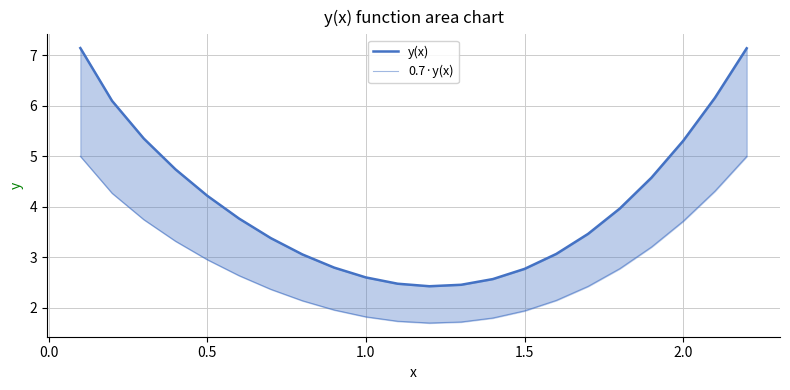

Reading right to left, extract all data points from this chart.

y(x): 7.1	6.2	5.3	4.6	4.0	3.5	3.1	2.8	2.6	2.5	2.4	2.5	2.6	2.8	3.1	3.4	3.8	4.2	4.7	5.4	6.1	7.1
0.7·y(x): 5.0	4.3	3.7	3.2	2.8	2.4	2.1	1.9	1.8	1.7	1.7	1.7	1.8	2.0	2.1	2.4	2.6	3.0	3.3	3.7	4.3	5.0